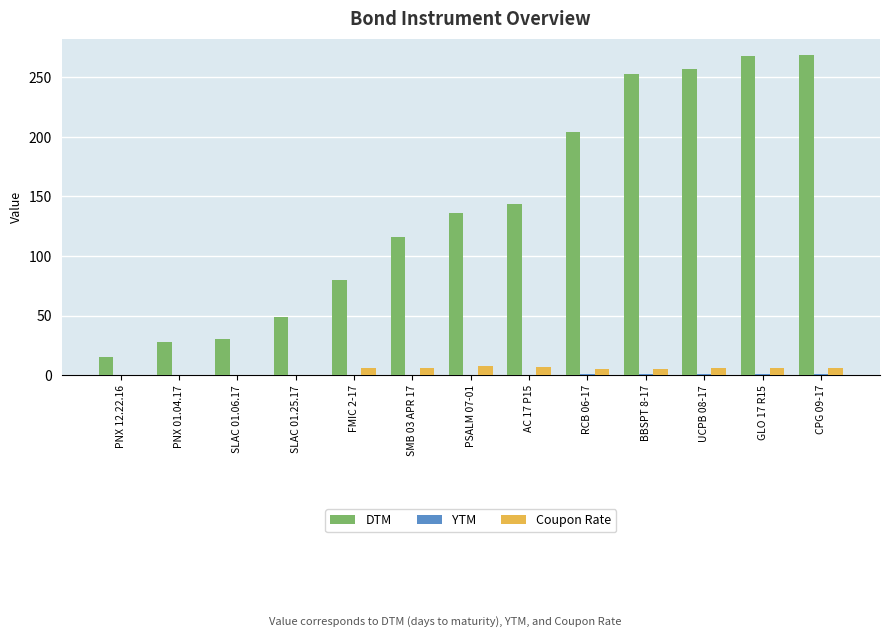

What is the maximum value for DTM?

269.0